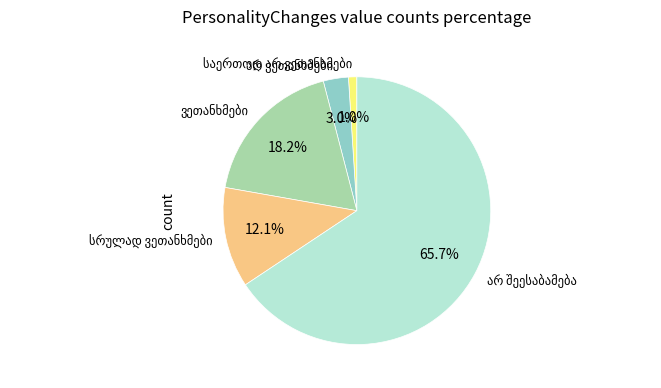

Is there a majority slice in this chart?

Yes